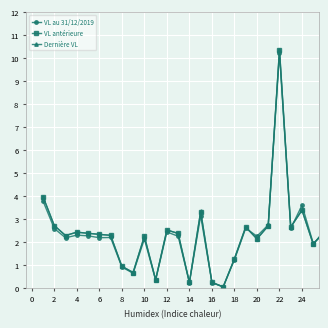

What is the greatest value displayed?

10.4